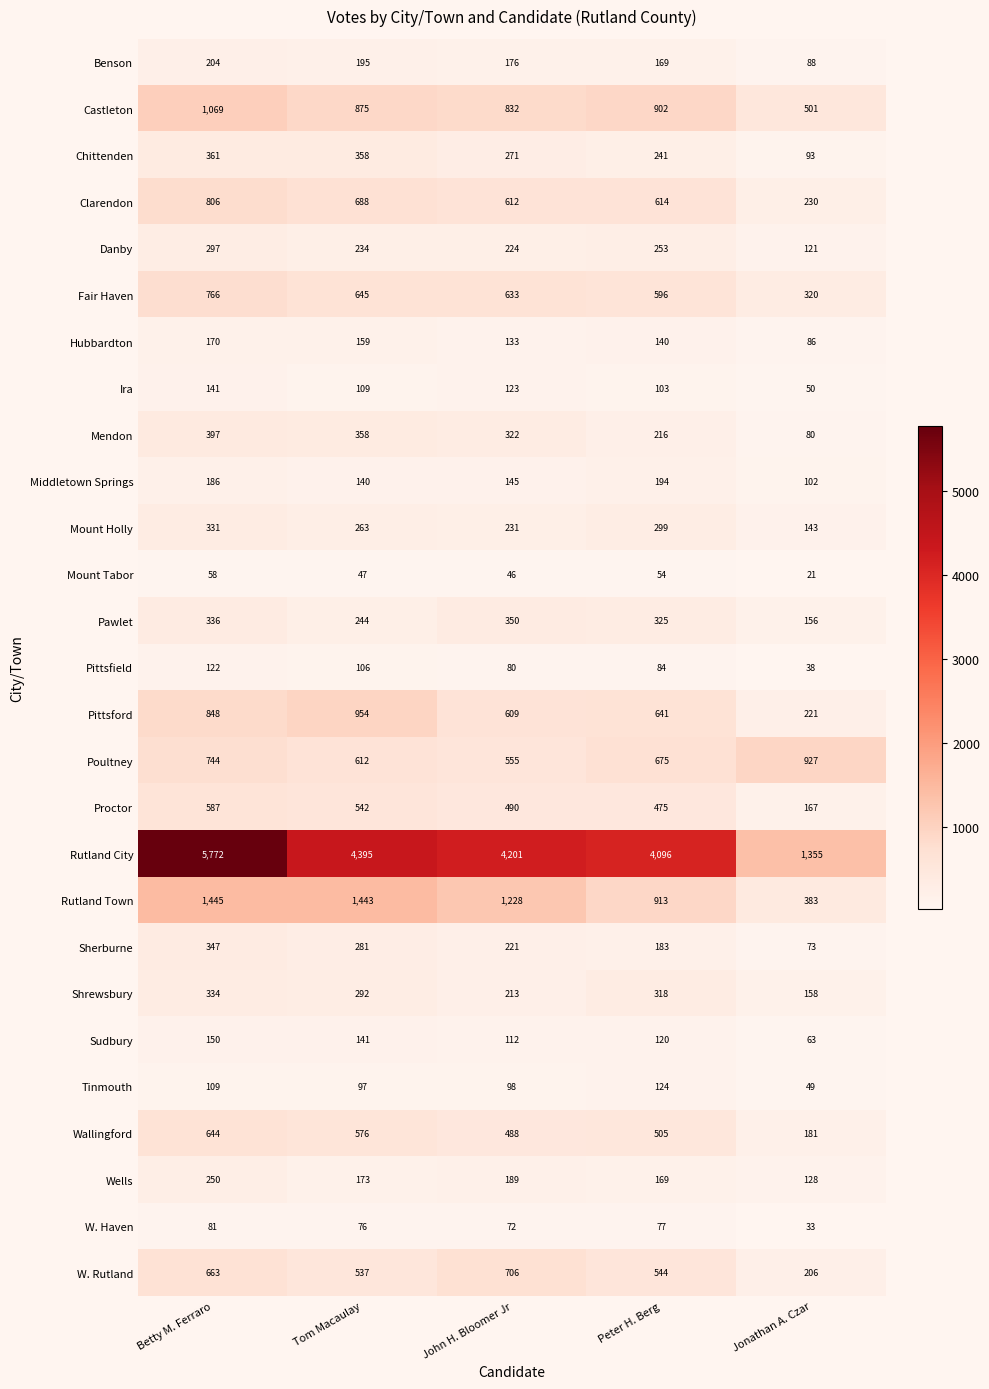

List the labels in order of Mount Tabor value, smallest first.

Jonathan A. Czar, John H. Bloomer Jr, Tom Macaulay, Peter H. Berg, Betty M. Ferraro